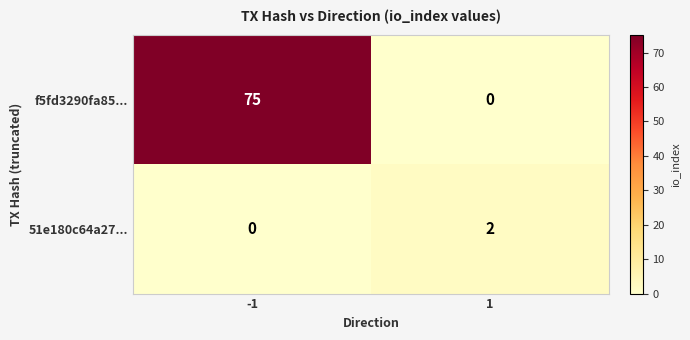

What is the difference between the maximum and minimum values in the f5fd3290fa85... series?

75